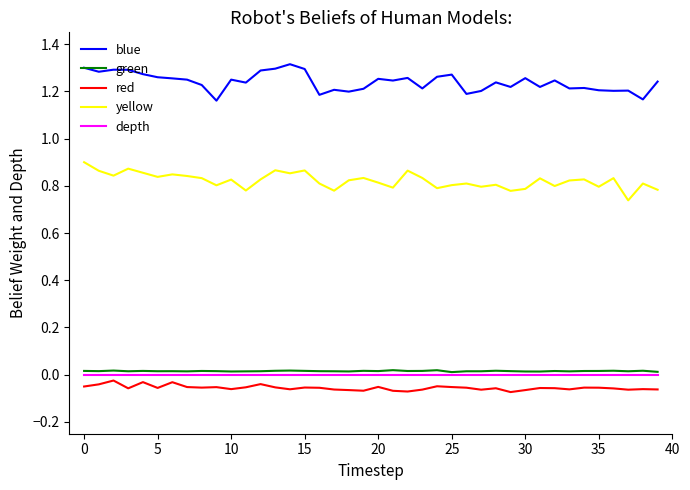

True or false: depth and yellow intersect in this chart.

False